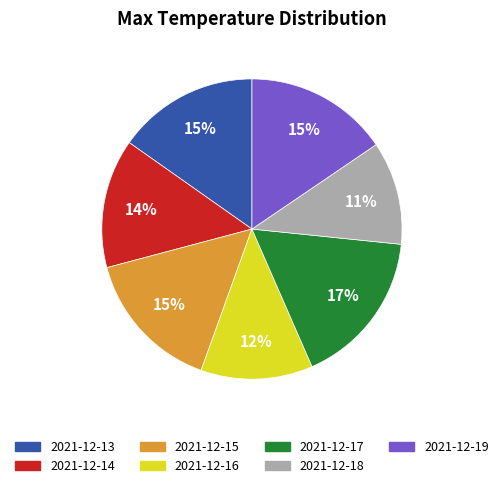

To the nearest percent, what portion does 2021-12-19 represent?

15%